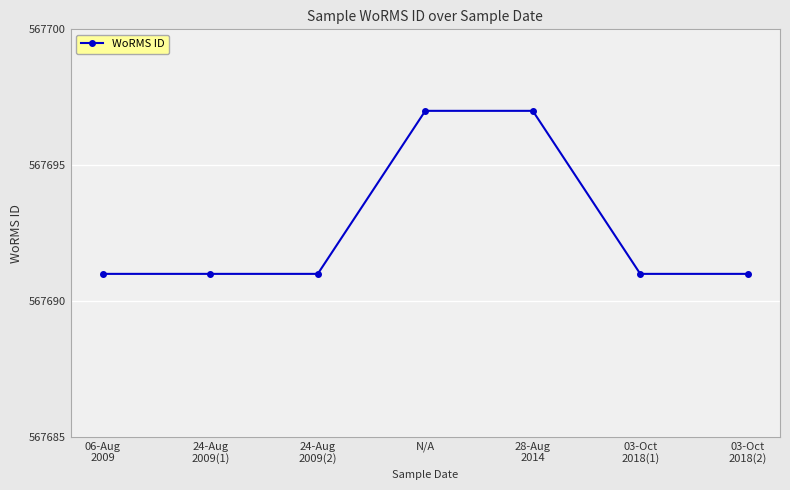

Reading left to right, extract all data points from this chart.

06-Aug
2009=567691	24-Aug
2009(1)=567691	24-Aug
2009(2)=567691	N/A=567697	28-Aug
2014=567697	03-Oct
2018(1)=567691	03-Oct
2018(2)=567691